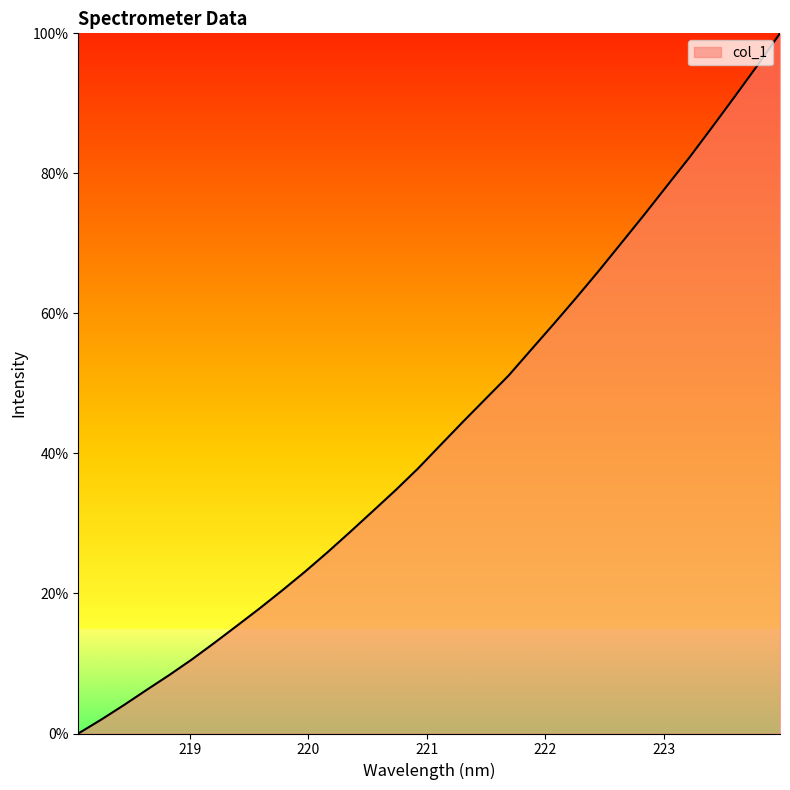

What is the greatest value displayed?

100.0